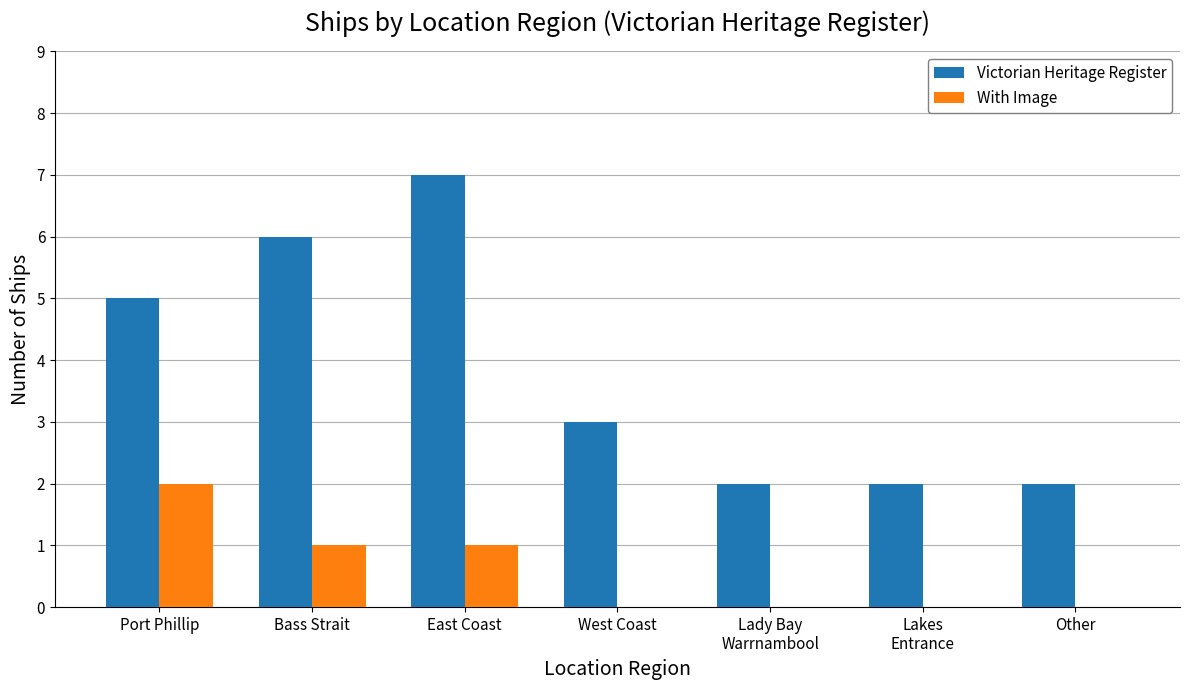

What is the greatest value displayed?

7